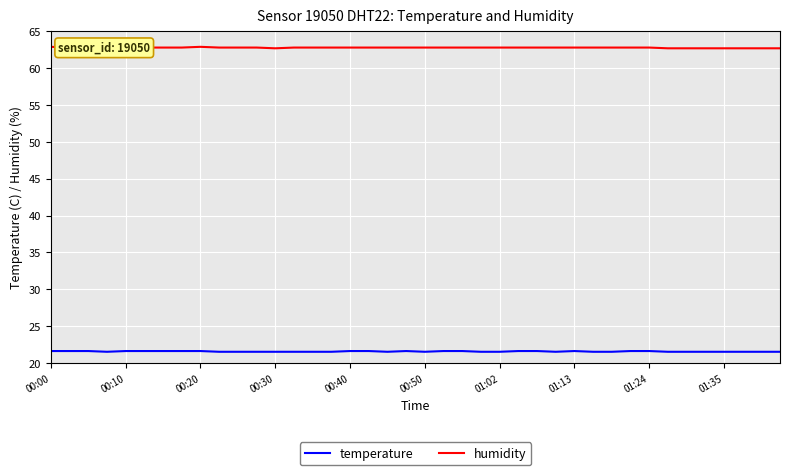

True or false: humidity and temperature cross at least once.

False